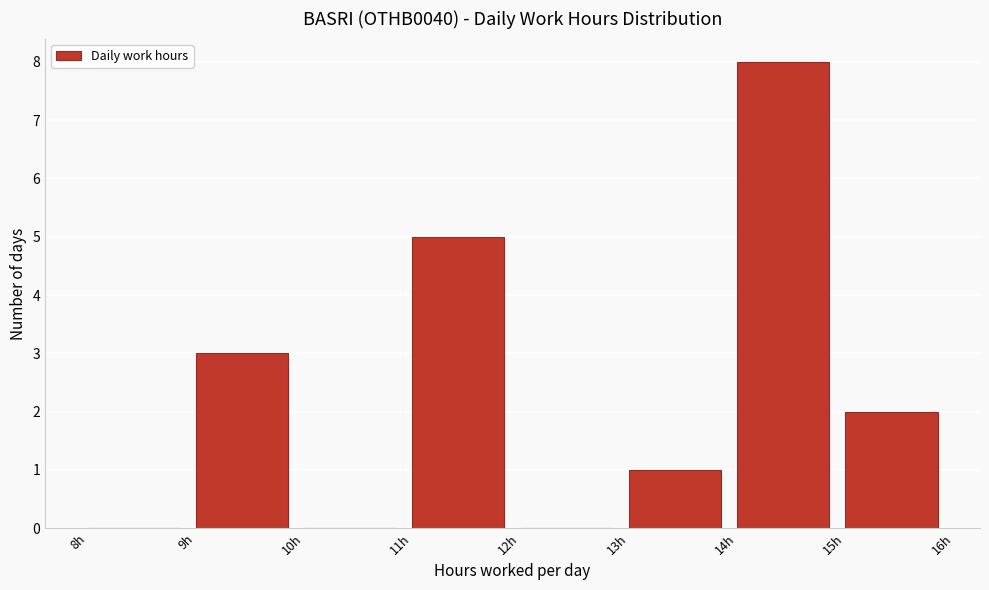

Which range on the x-axis has the tallest bar?

14 to 15